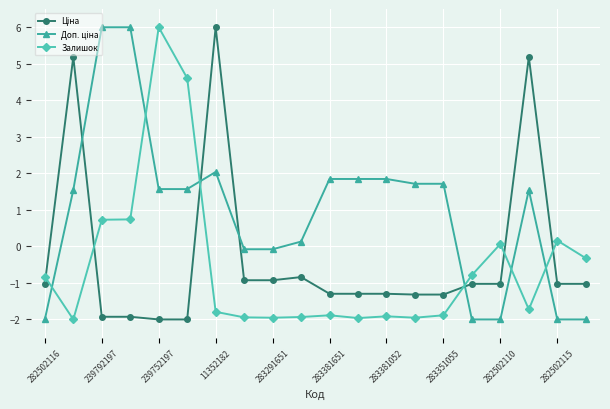

What is the value of the Залишок point at the 14th from the left?

-2.0